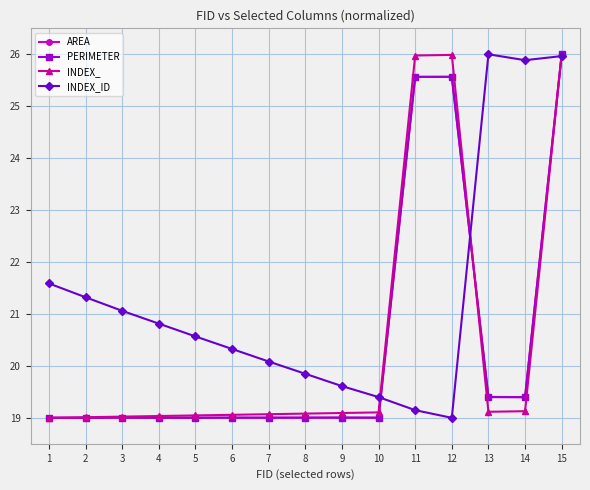

What are all the series names shown in the legend?

AREA, PERIMETER, INDEX_, INDEX_ID